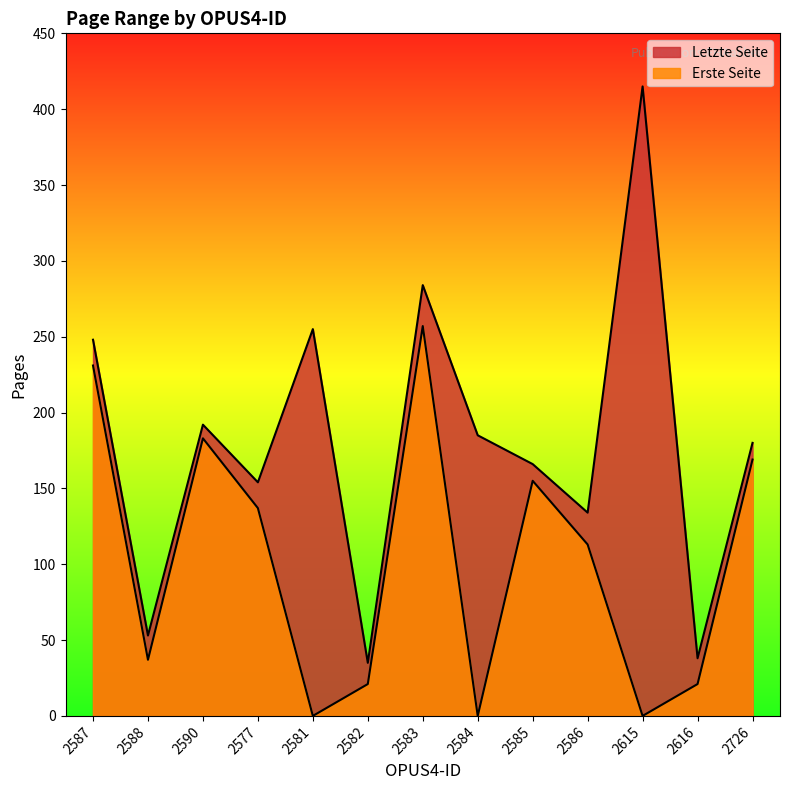

What is the sum of the Letzte Seite values at 2583 and 2587?

532